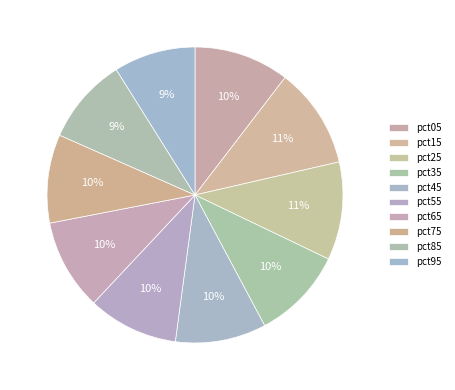

Rank the categories by value from lowest to highest.

pct95, pct85, pct75, pct55, pct45, pct65, pct35, pct05, pct25, pct15